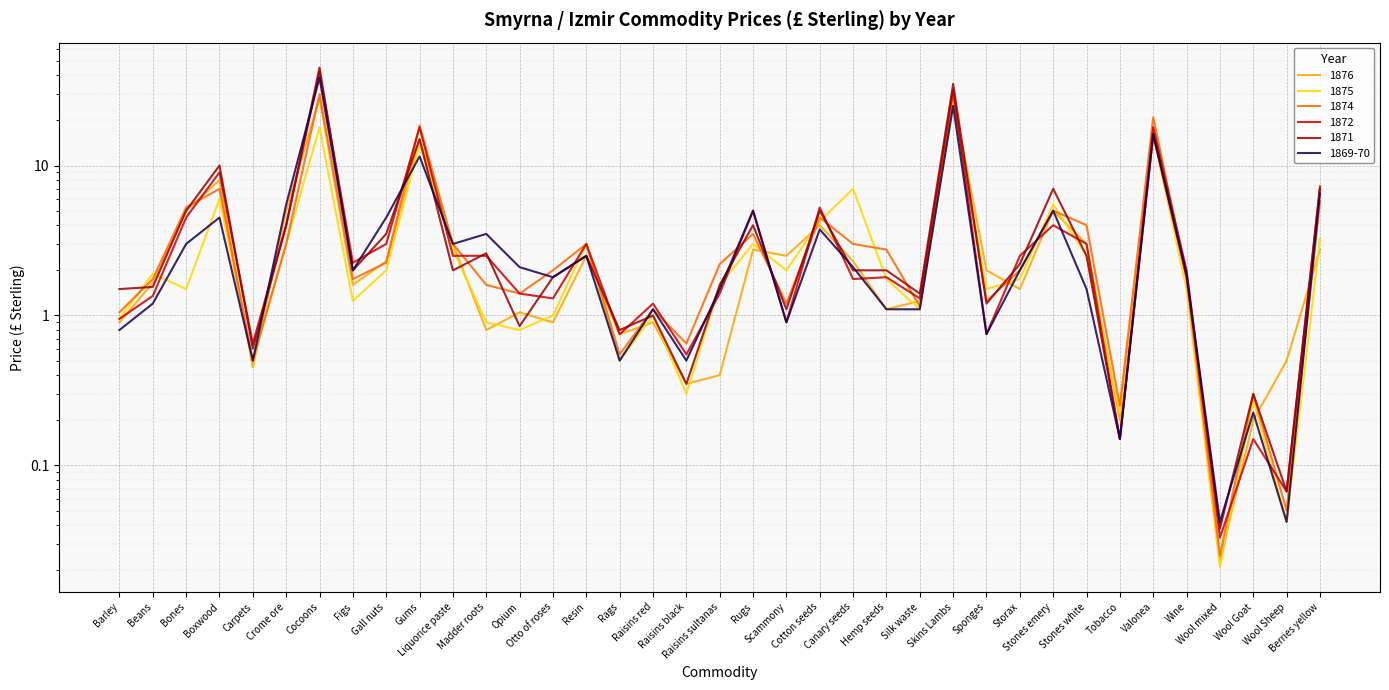

How many interior local valleys does the 1871 series have?

12